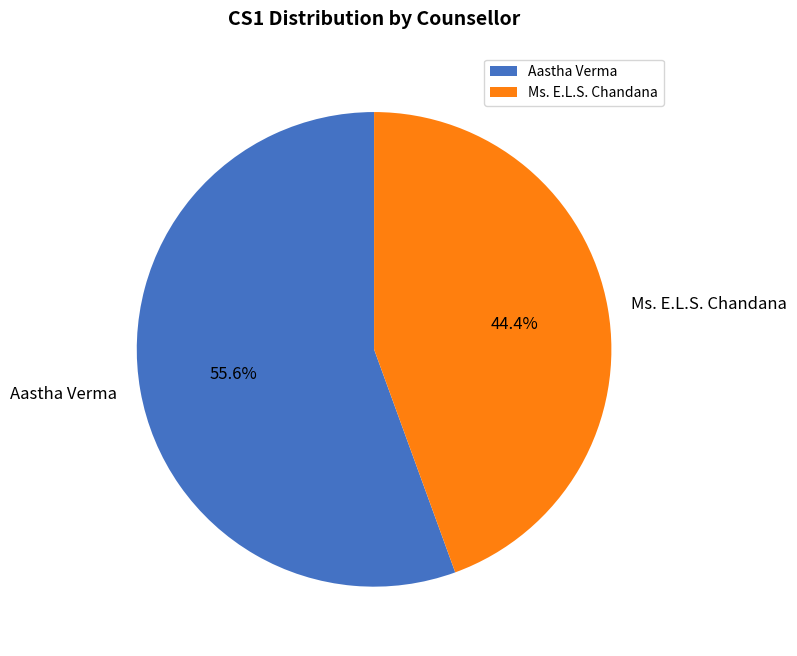

Which slice is the smallest?

Ms. E.L.S. Chandana